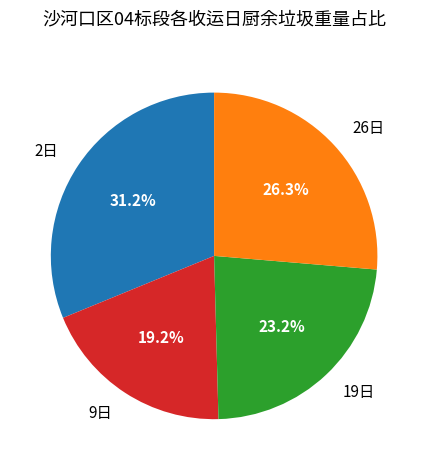

What percentage is NOT represented by 2日?

68.8%